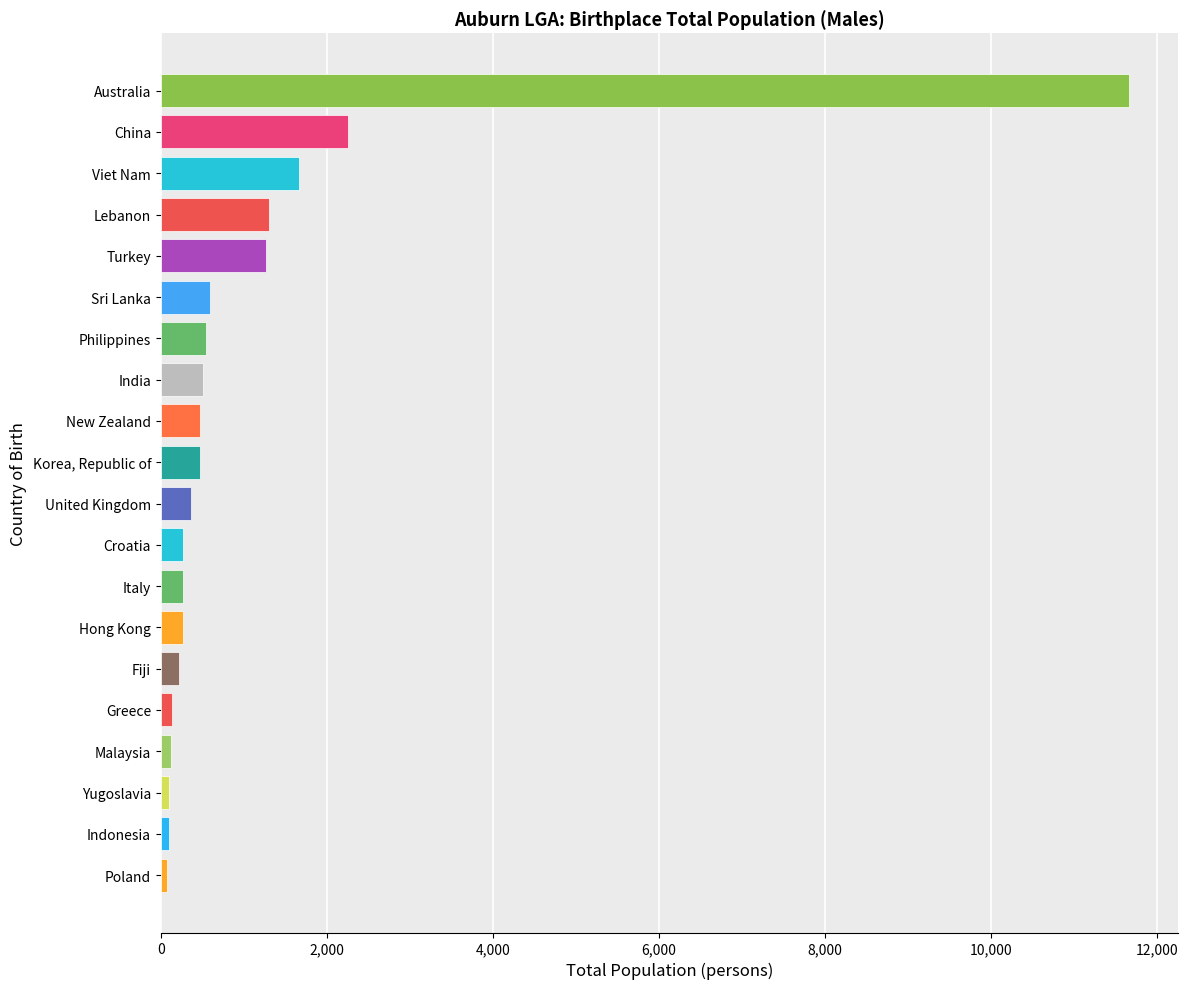

Is it true that the value at Lebanon is 535?

False